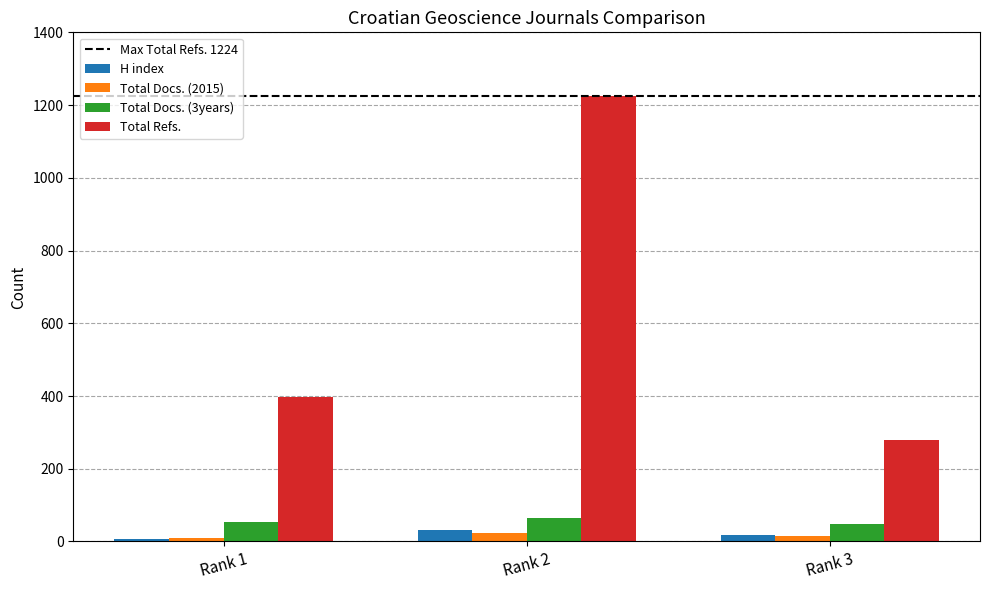

At which category is the sum across all series the highest?

Rank 2